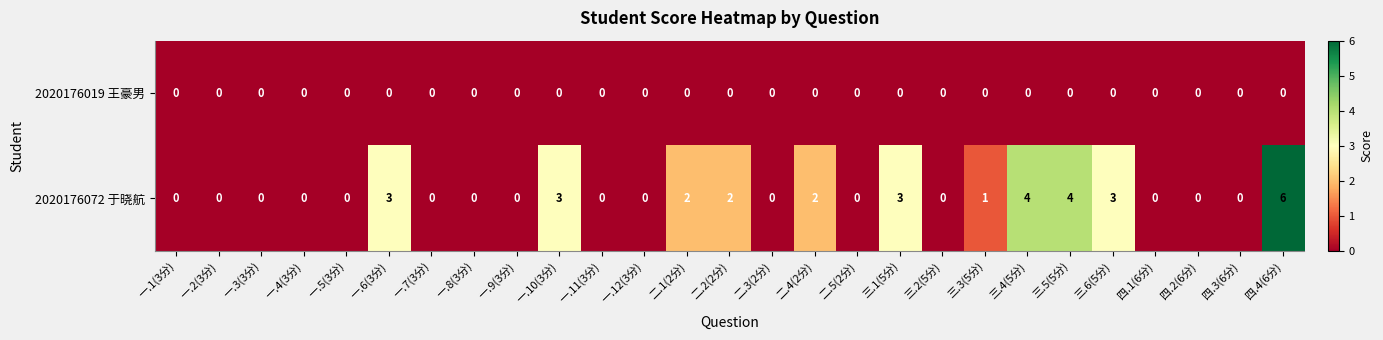

How many distinct data groups are displayed?

2